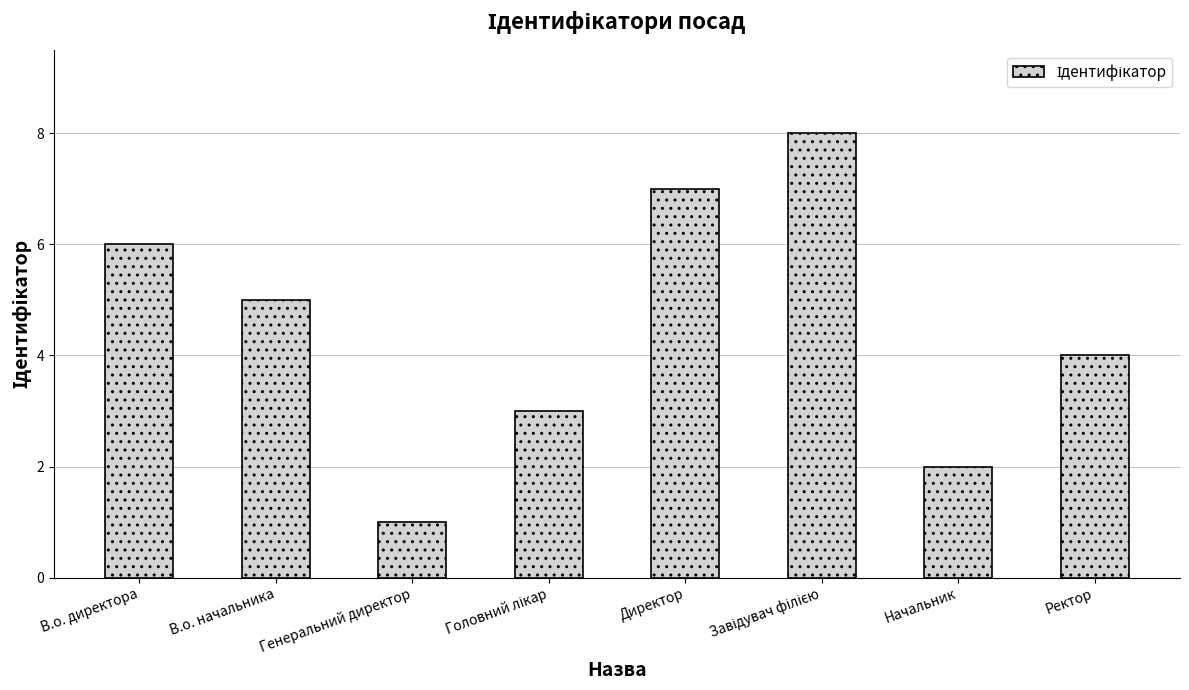

Which label corresponds to the smallest value in the chart?

Генеральний директор